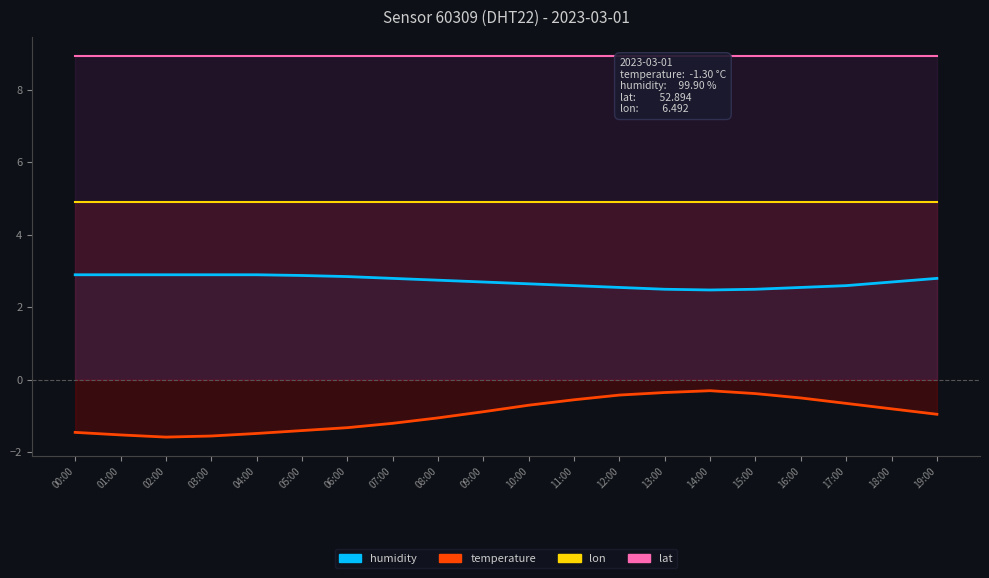

List the series in order of their peak value, lowest first.

temperature, humidity, lon, lat